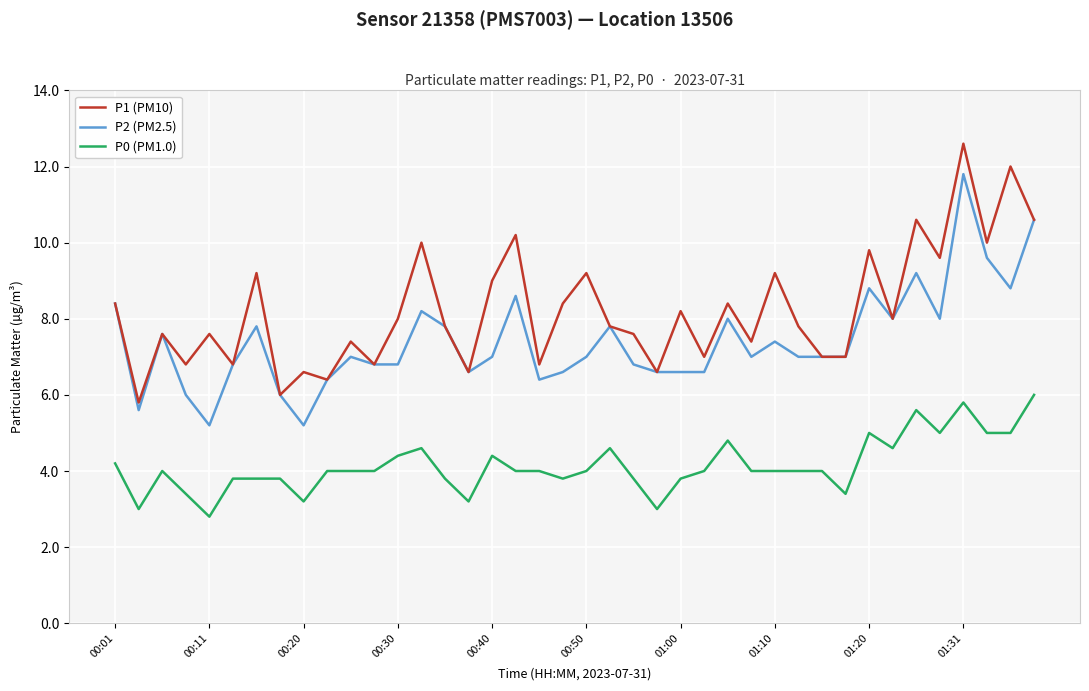

Which series has the largest total across all categories?

P1 (PM10)